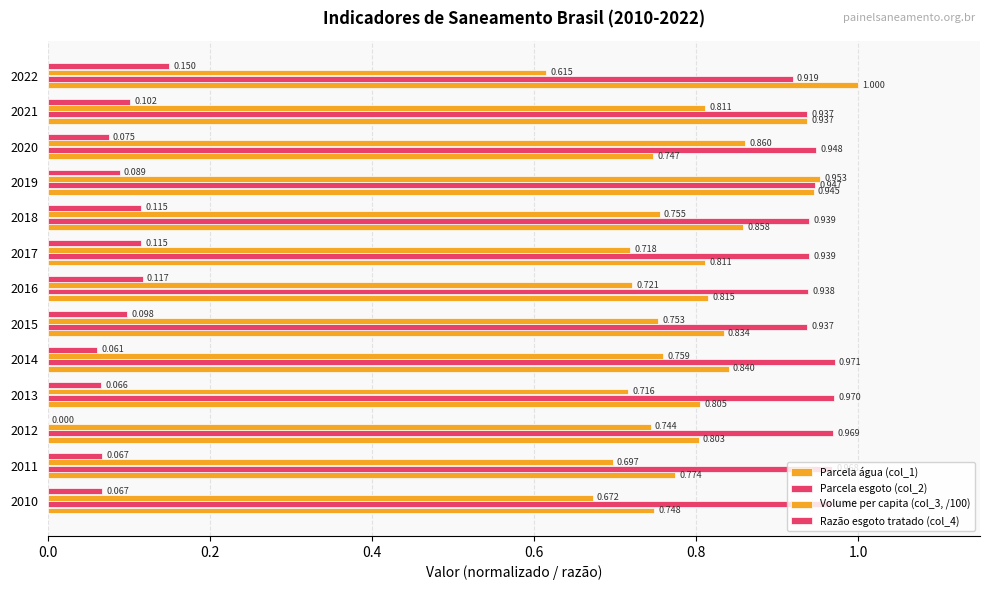

How many values in the Razão esgoto tratado (col_4) series exceed 0?

12